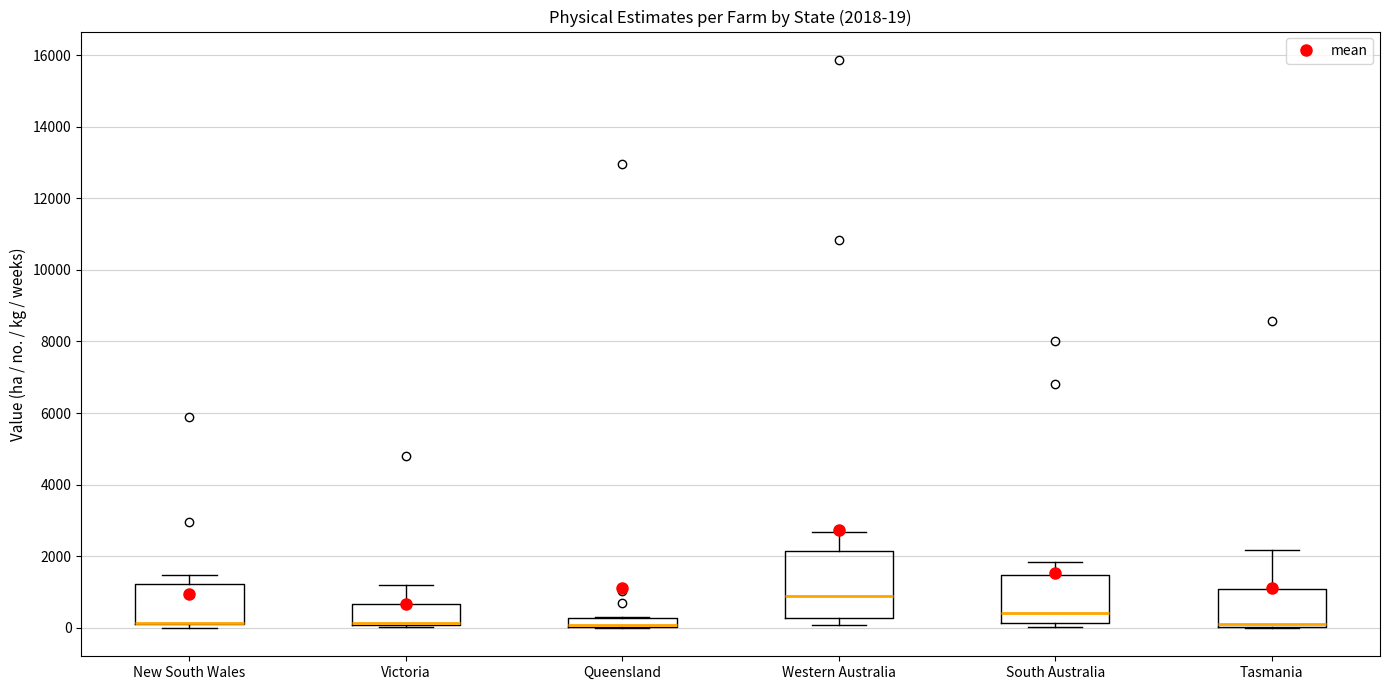

Which box is the tallest, from its lower edge to its upper edge?

Western Australia